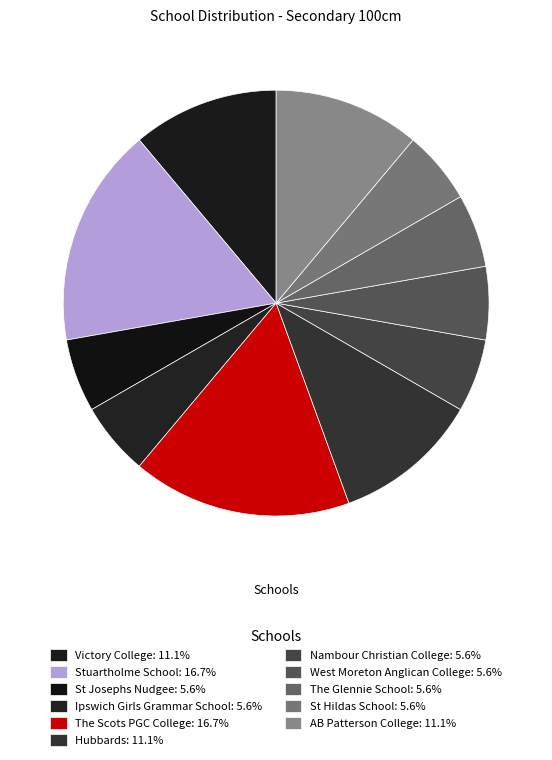

Which slice is the largest?

Stuartholme School